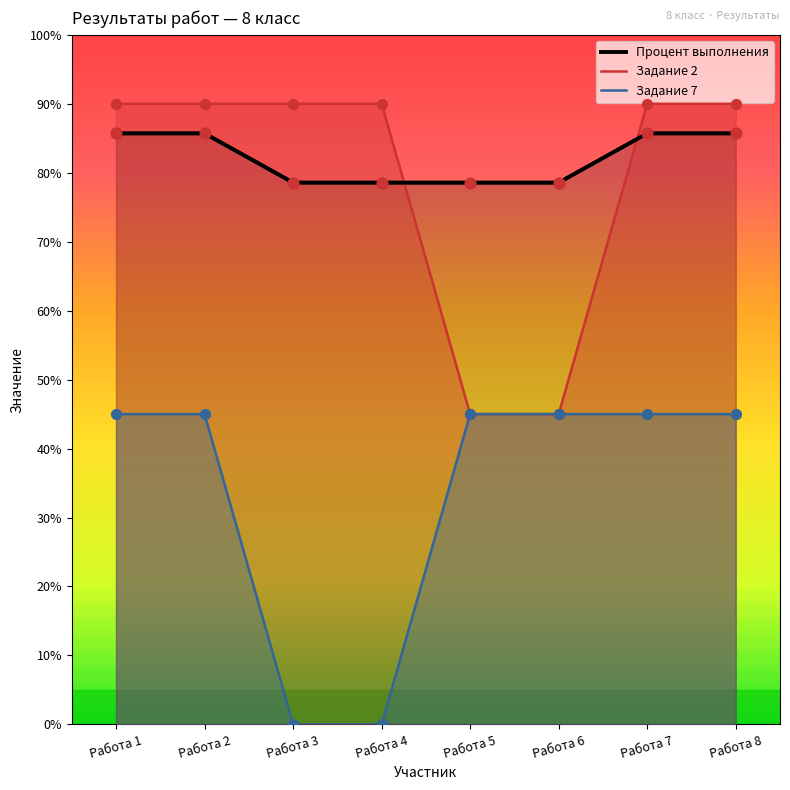

At how many categories does at least one series exceed 59?

8